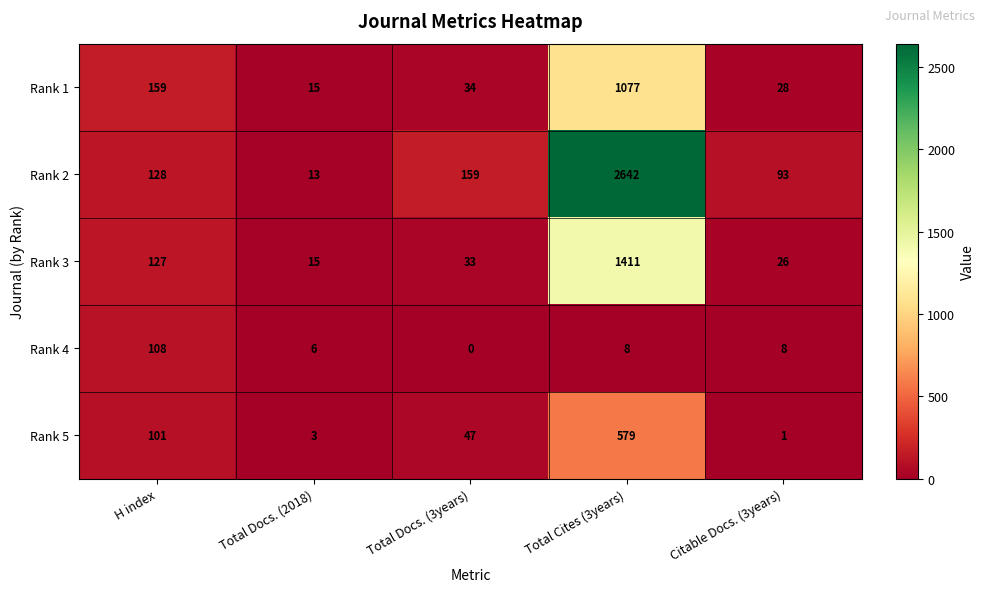

Reading left to right, extract all data points from this chart.

Rank 1: H index=159	Total Docs. (2018)=15	Total Docs. (3years)=34	Total Cites (3years)=1077	Citable Docs. (3years)=28
Rank 2: H index=128	Total Docs. (2018)=13	Total Docs. (3years)=159	Total Cites (3years)=2642	Citable Docs. (3years)=93
Rank 3: H index=127	Total Docs. (2018)=15	Total Docs. (3years)=33	Total Cites (3years)=1411	Citable Docs. (3years)=26
Rank 4: H index=108	Total Docs. (2018)=6	Total Docs. (3years)=0	Total Cites (3years)=8	Citable Docs. (3years)=8
Rank 5: H index=101	Total Docs. (2018)=3	Total Docs. (3years)=47	Total Cites (3years)=579	Citable Docs. (3years)=1